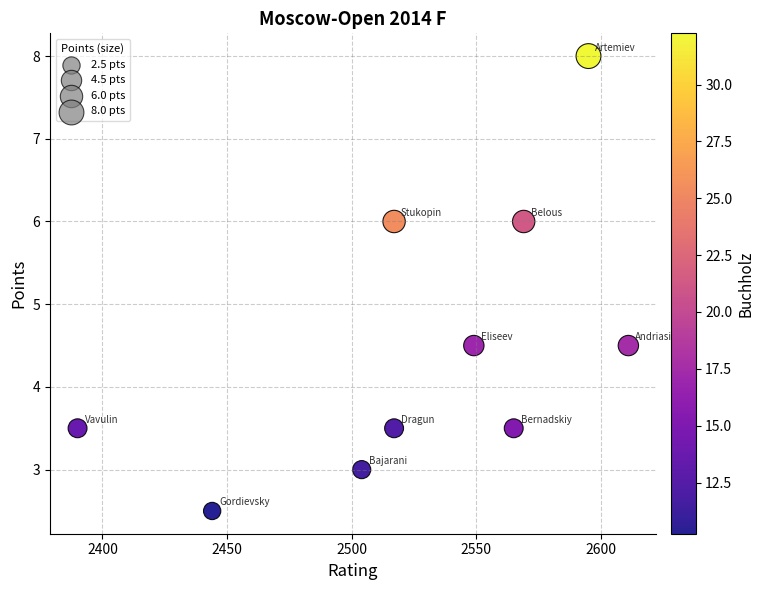

What is the average X value?

2526.1